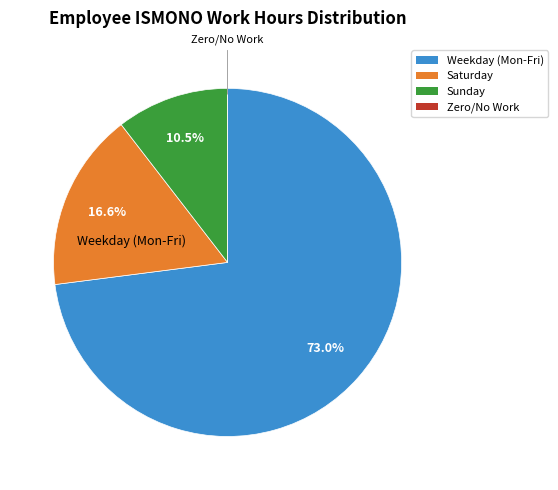

Does any single category account for the majority?

Yes